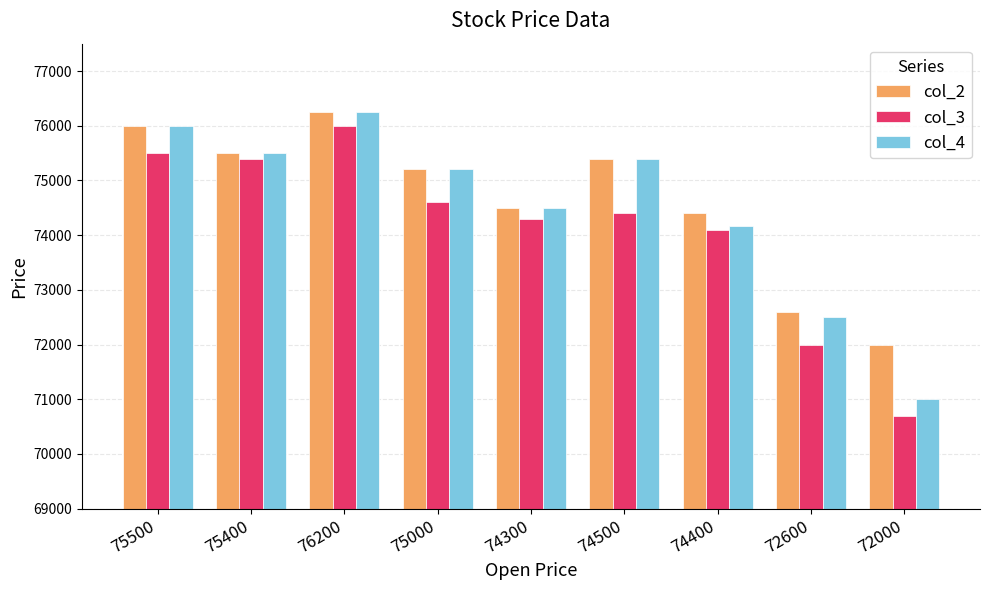

How many data points does each series have?

9